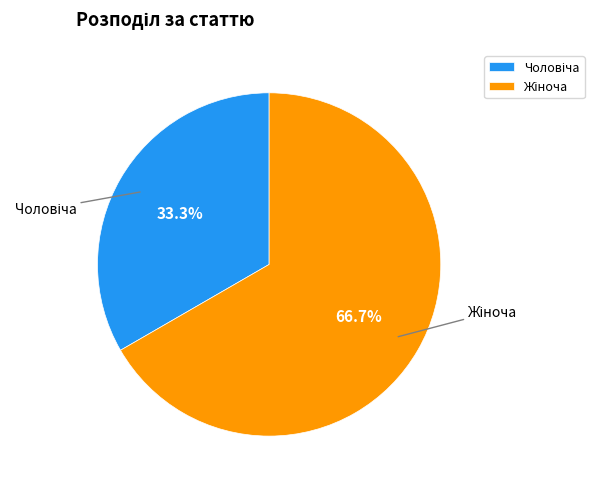

Does any single category account for the majority?

Yes